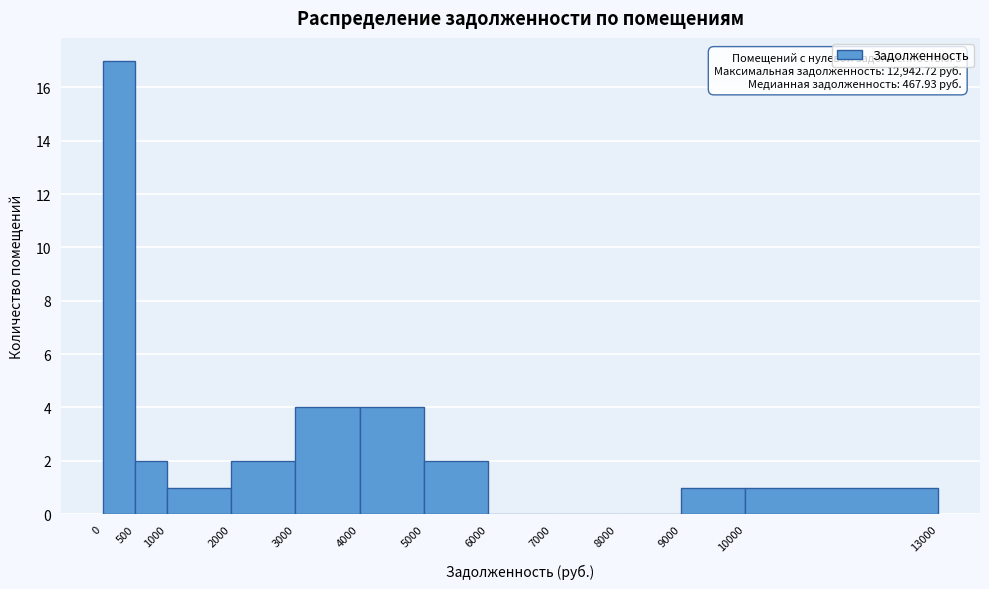

Which range on the x-axis has the tallest bar?

0 to 500